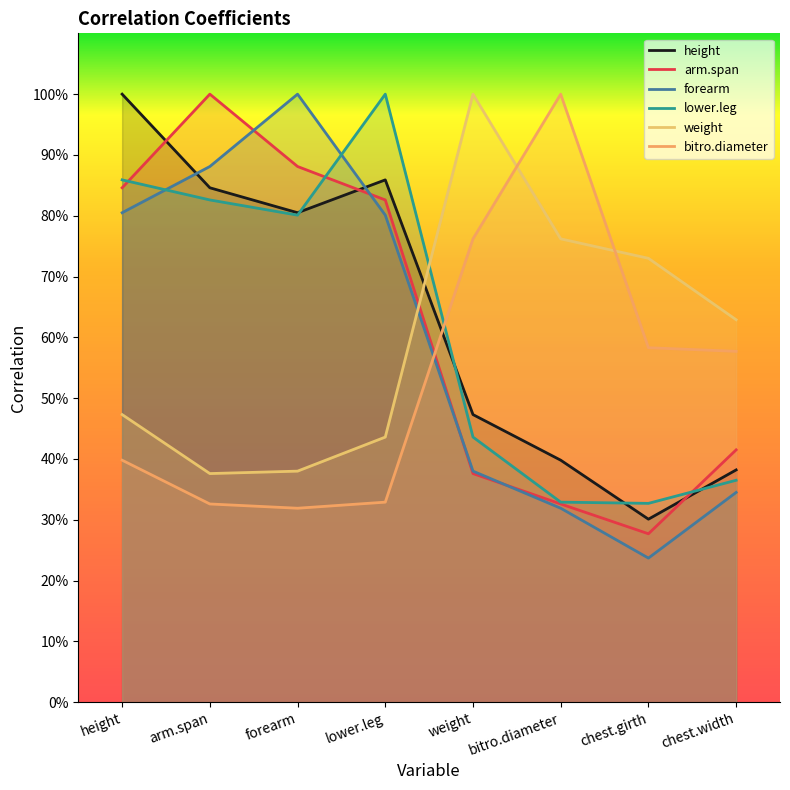

How many lines are shown in the chart?

6